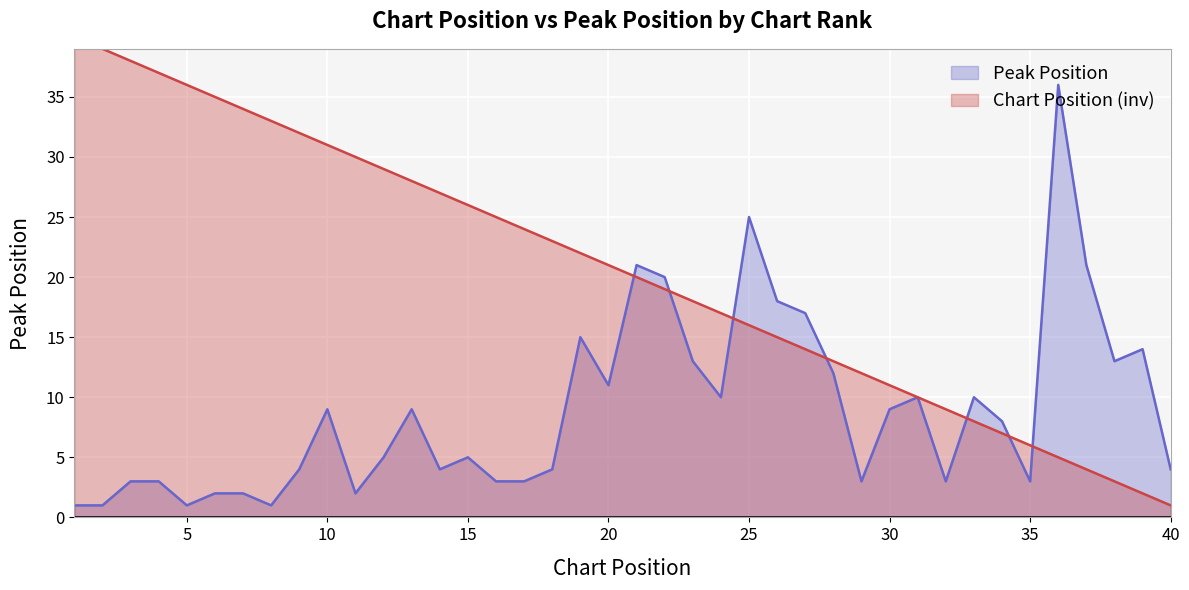

What is the difference between the values at 27 and 31?

7